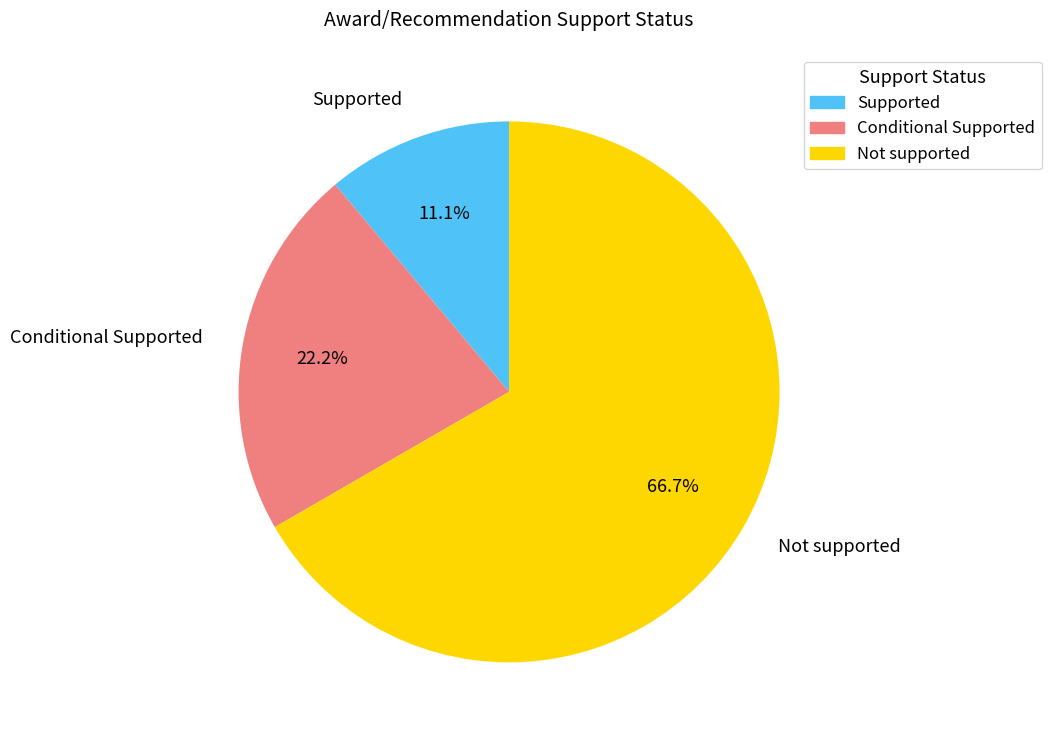

How many segments does this pie chart have?

3